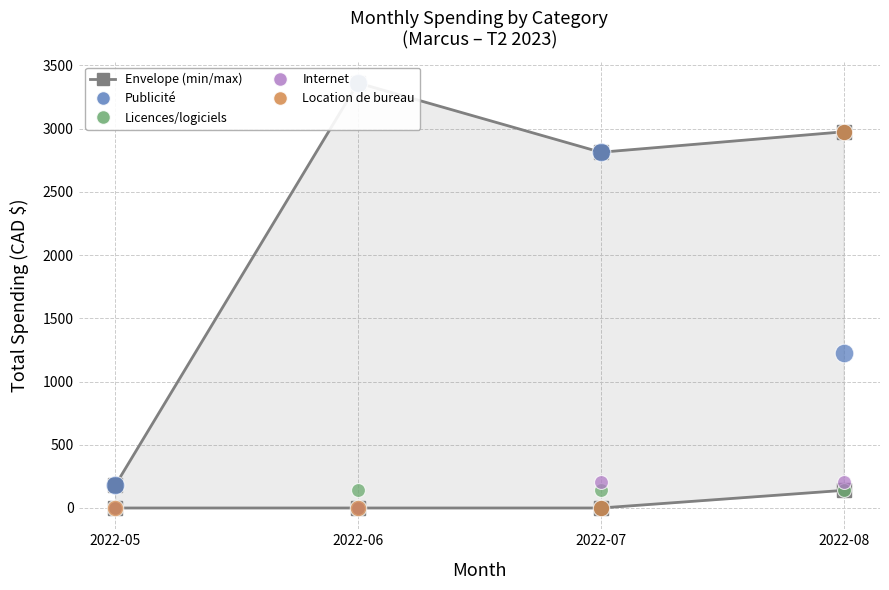

At how many categories does at least one series exceed 2983?

1